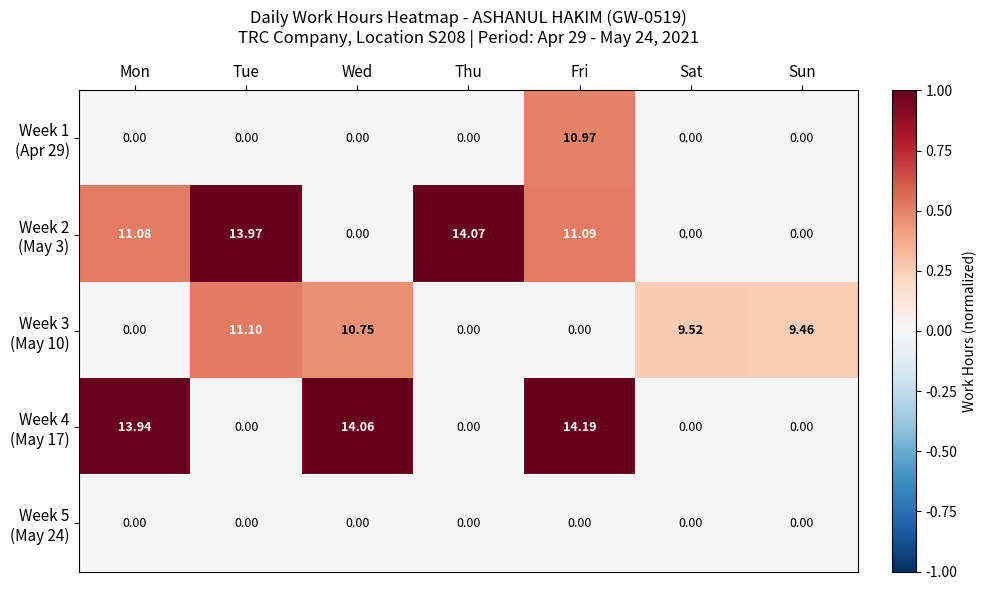

At which category is the sum across all series the highest?

Fri